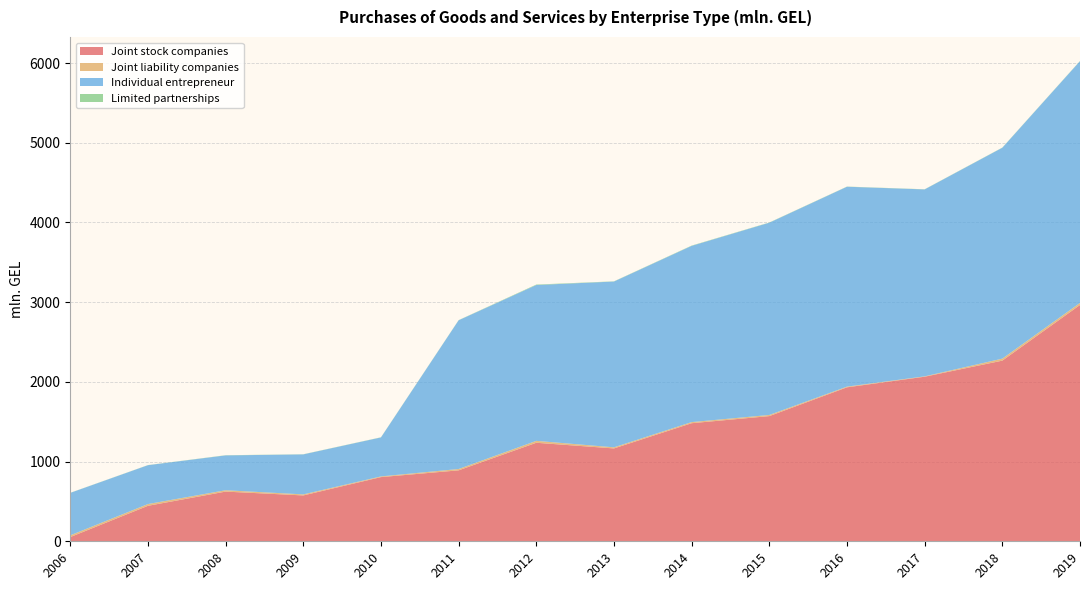

Reading left to right, transcribe all the data shown in this chart.

Joint stock companies: 2006=52.9	2007=445.2	2008=623.4	2009=575.3	2010=805.3	2011=890.1	2012=1236.0	2013=1164.9	2014=1481.4	2015=1570.5	2016=1931.6	2017=2064.8	2018=2266.4	2019=2964.7
Joint liability companies: 2006=21.9	2007=22.1	2008=17.1	2009=13.1	2010=8.6	2011=16.8	2012=24.0	2013=13.9	2014=14.0	2015=14.4	2016=8.8	2017=4.5	2018=25.3	2019=26.1
Individual entrepreneur: 2006=532.4	2007=487.3	2008=437.0	2009=501.6	2010=488.9	2011=1865.6	2012=1955.0	2013=2079.8	2014=2210.7	2015=2411.8	2016=2507.6	2017=2345.0	2018=2645.5	2019=3032.5
Limited partnerships: 2006=1.3	2007=1.6	2008=2.3	2009=1.9	2010=2.0	2011=2.2	2012=5.8	2013=2.7	2014=3.7	2015=2.8	2016=2.2	2017=2.1	2018=2.3	2019=2.6